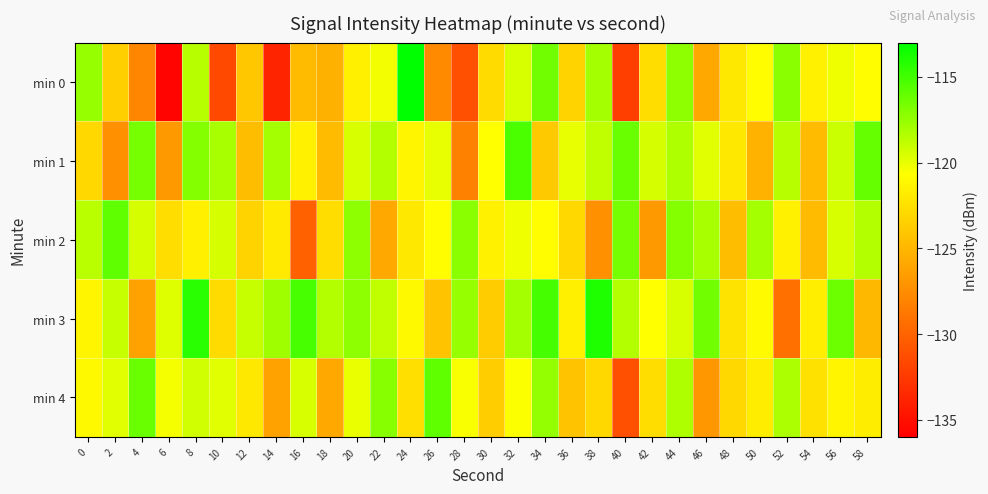

Which series has the largest range (max minus min)?

min 0